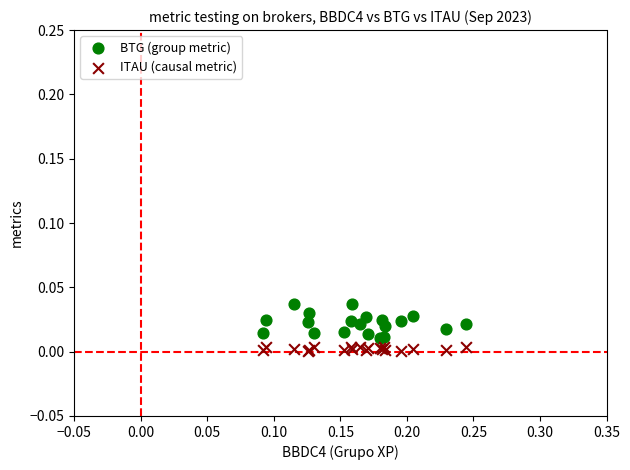

Which series has the largest Y range (max minus min)?

BTG (group metric)